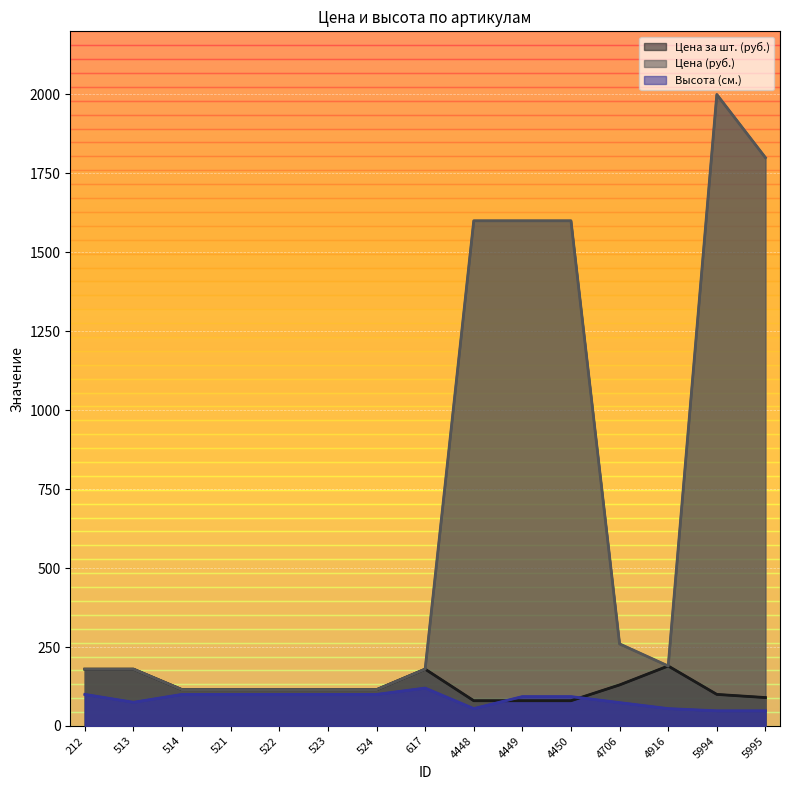

At which label is Высота (см.) closest to 84?

513